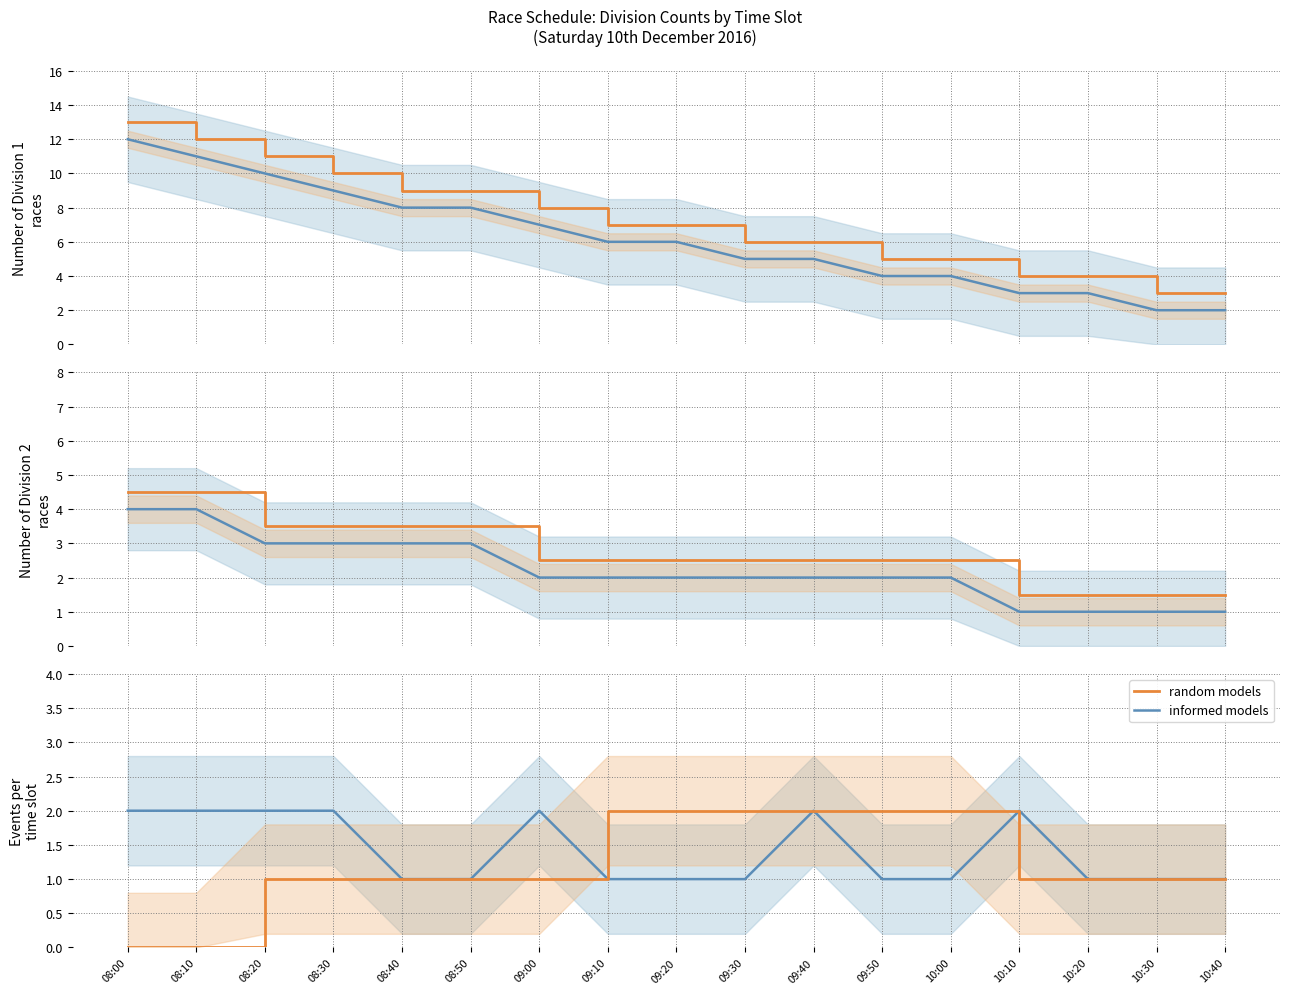

True or false: random models has more than 0 interior local peaks.

False